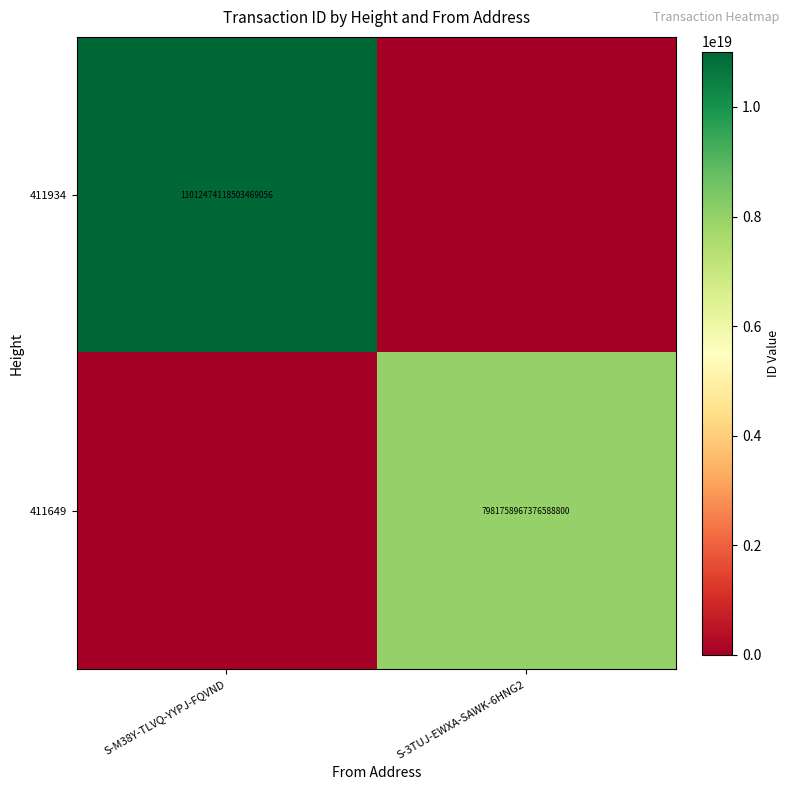

The 411649 series shows 11473447051853907968 at S-3TUJ-EWXA-SAWK-6HNG2. True or false?

False